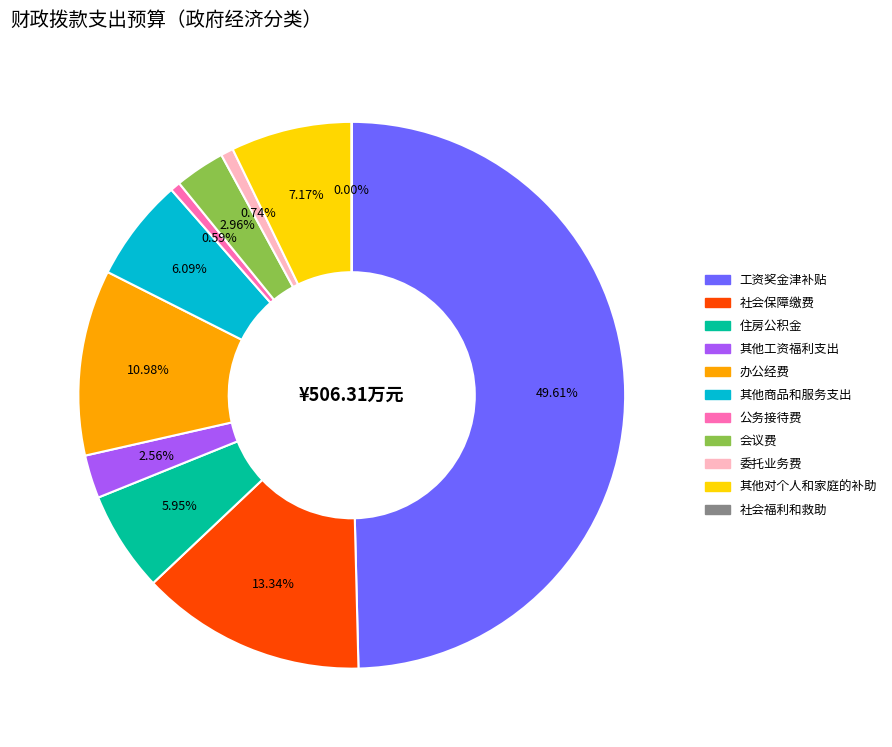

Do 社会保障缴费 and 其他工资福利支出 together represent more than half of the pie?

No